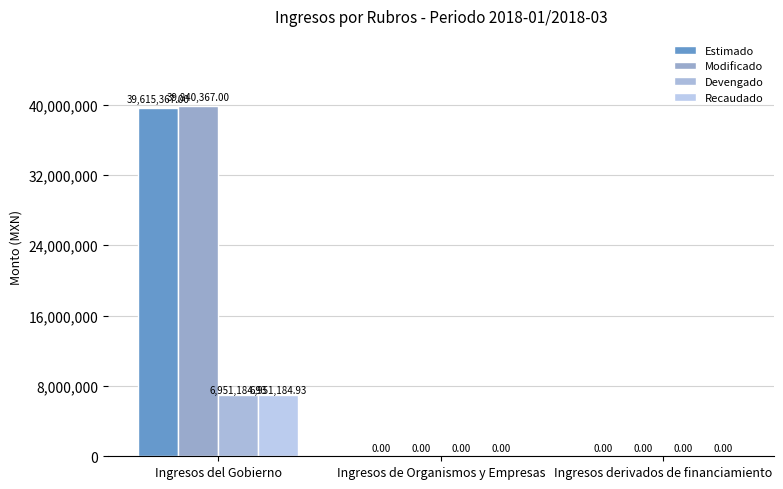

How many groups of bars are there?

3